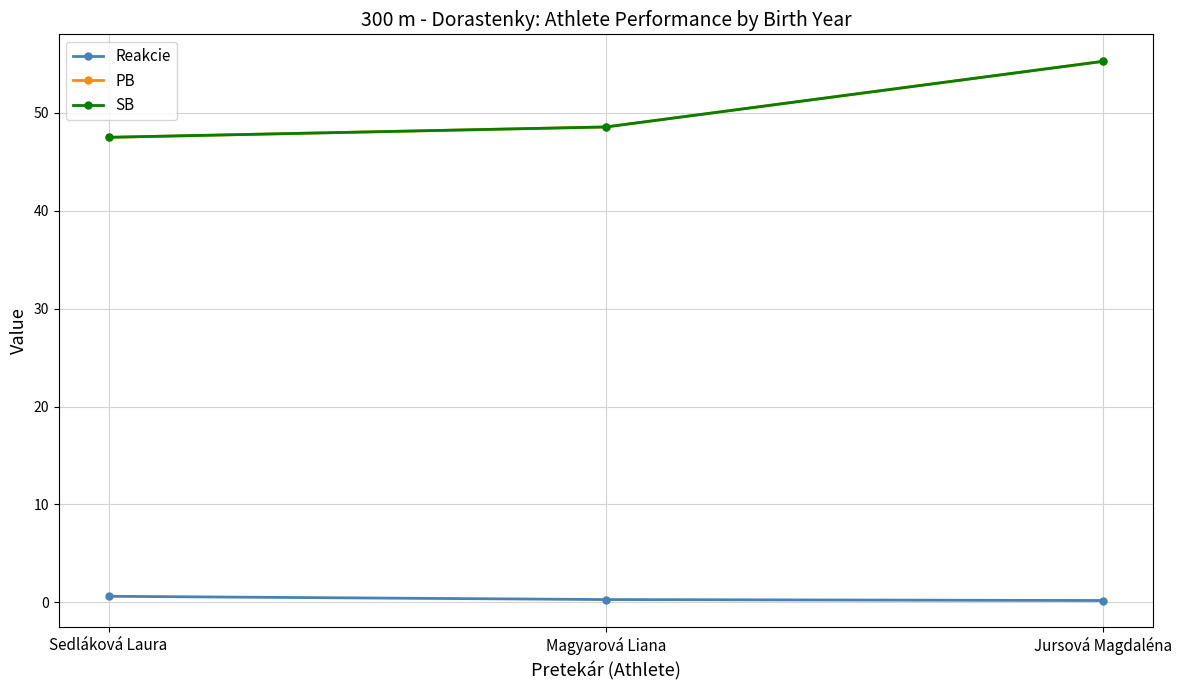

Does the chart have visible grid lines?

Yes